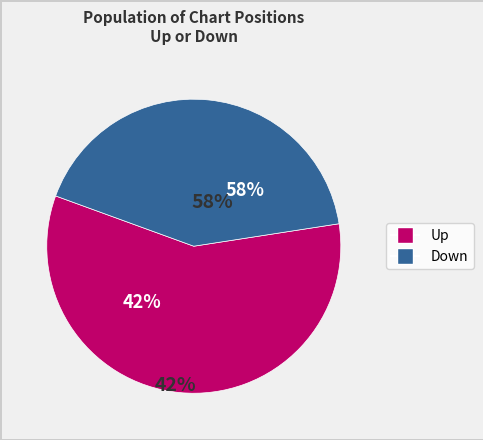

Is it true that up is 45% of the pie?

False